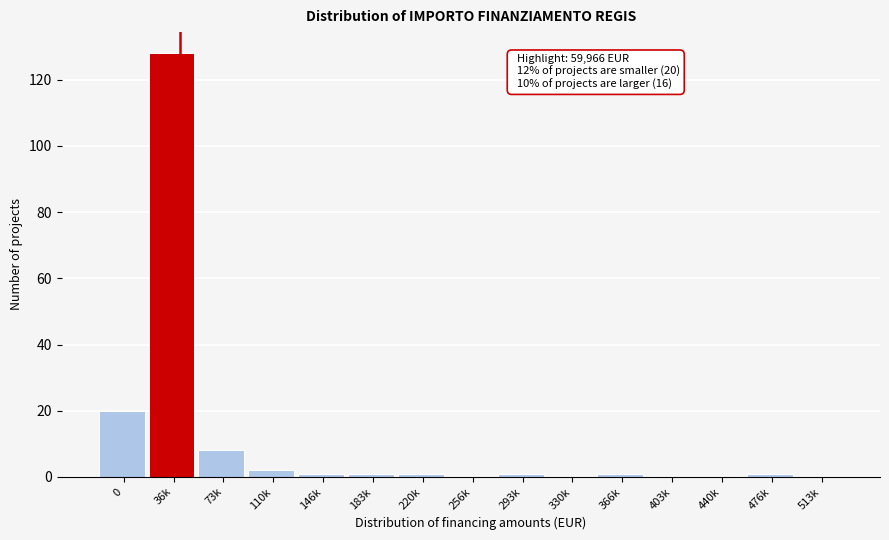

Reading left to right, list all the values displayed in this chart.

0=20	36k=128	73k=8	110k=2	146k=1	183k=1	220k=1	256k=0	293k=1	330k=0	366k=1	403k=0	440k=0	476k=1	513k=0